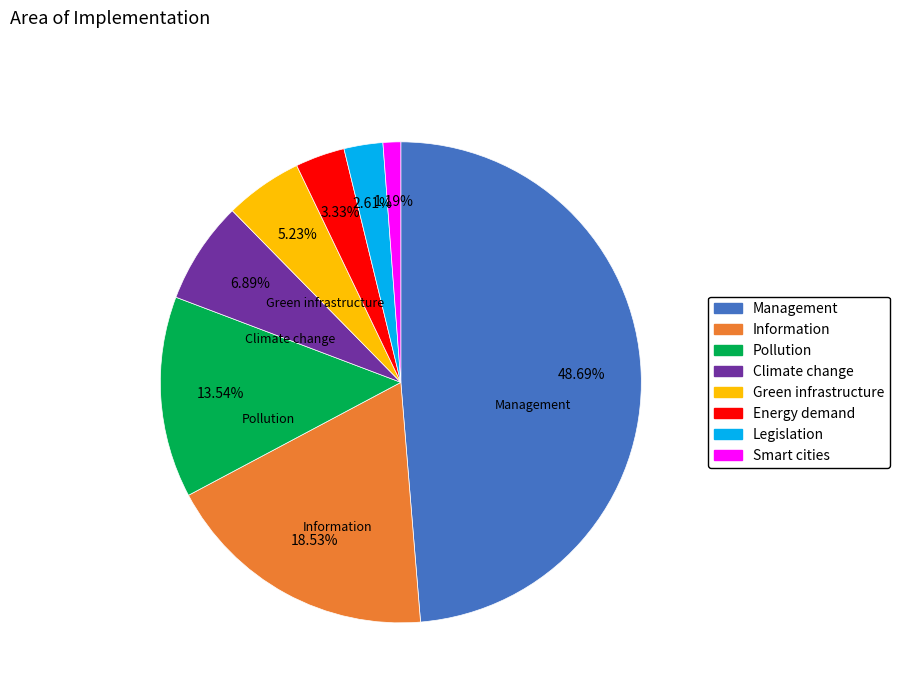

Is the sum of Climate change and Green infrastructure greater than half?

No